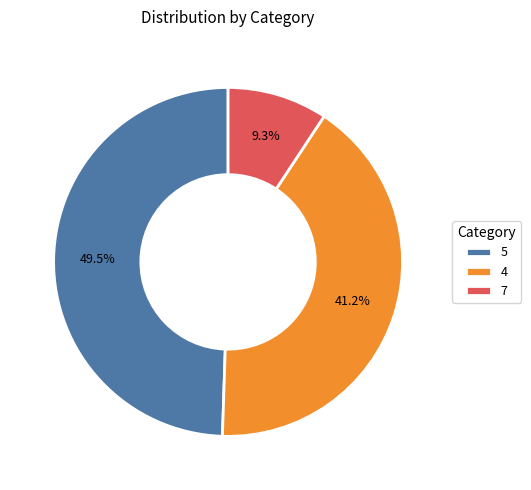

Do 4 and 5 together represent more than half of the pie?

Yes